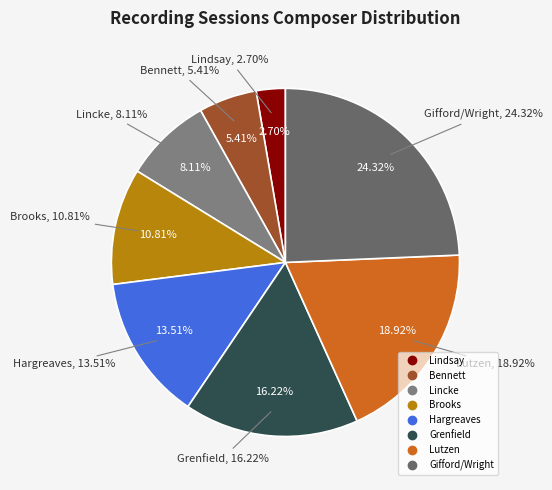

Rank the categories by value from lowest to highest.

Lindsay, Bennett, Lincke, Brooks, Hargreaves, Grenfield, Lutzen, Gifford/Wright